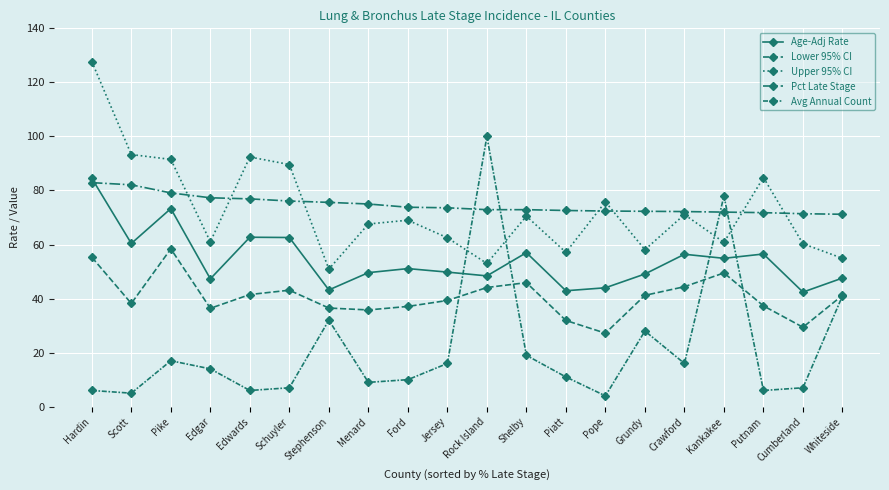

How many data points does each series have?

20